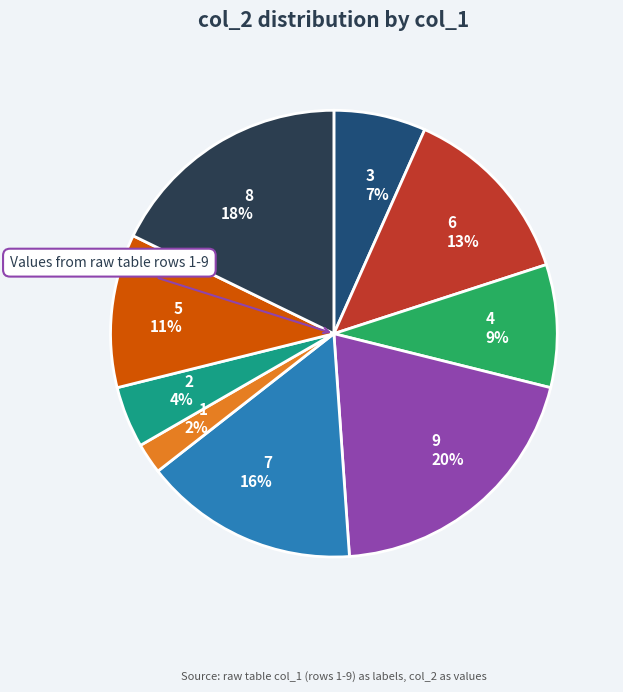

What is the largest slice in the pie chart?

9